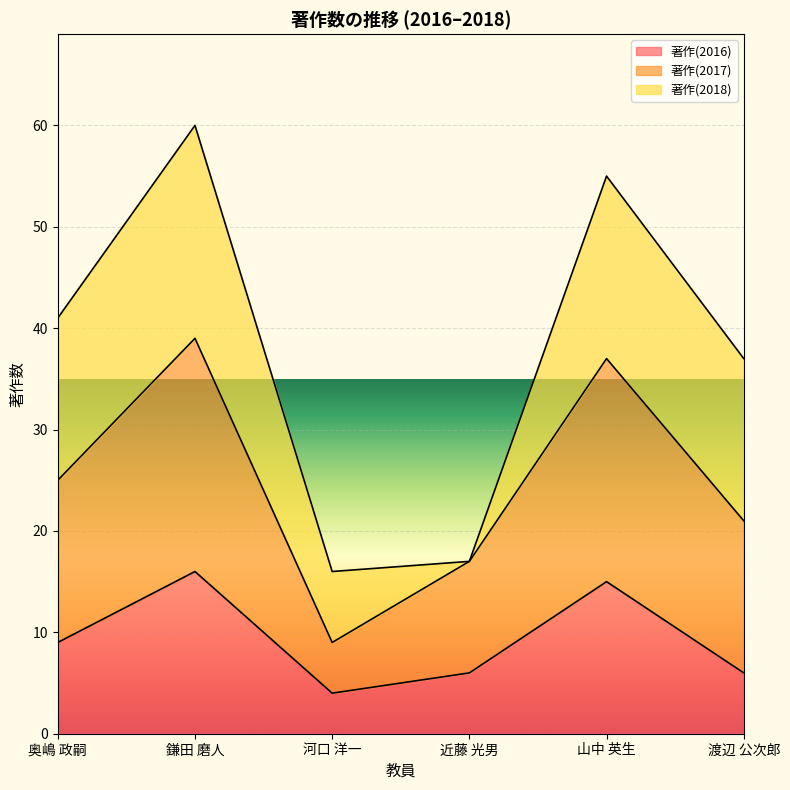

What is the highest value of the 著作(2016) series?

16